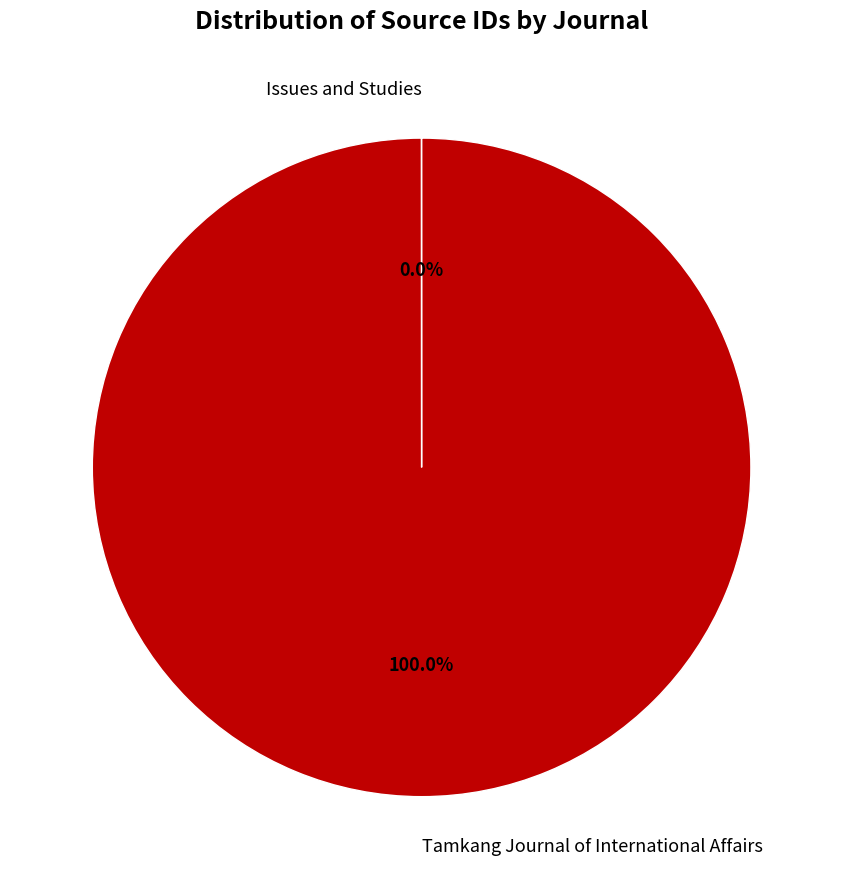

What percentage is the Tamkang Journal of International Affairs slice, to the nearest percent?

100%